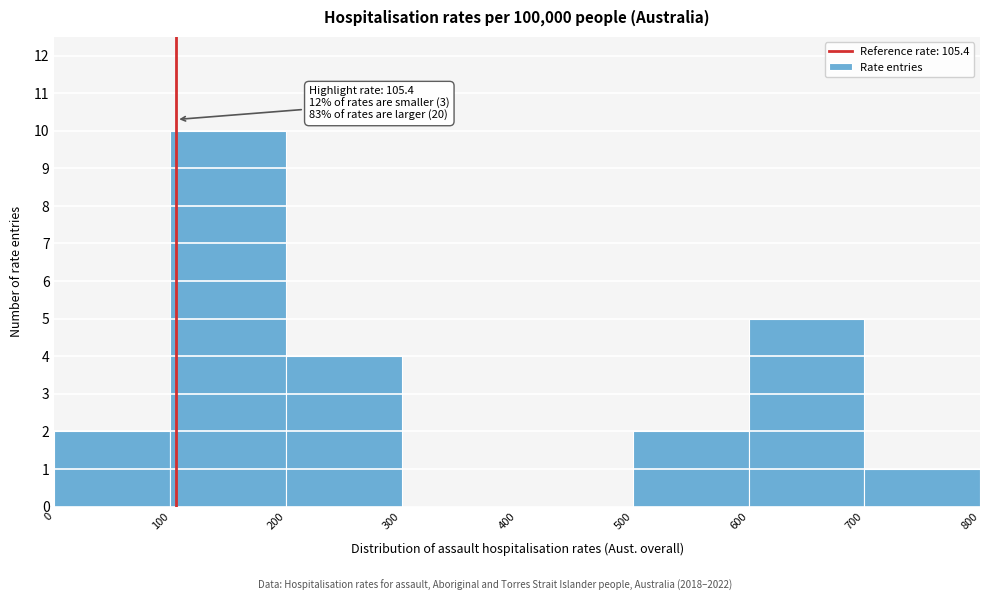

Which range on the x-axis has the tallest bar?

100 to 200